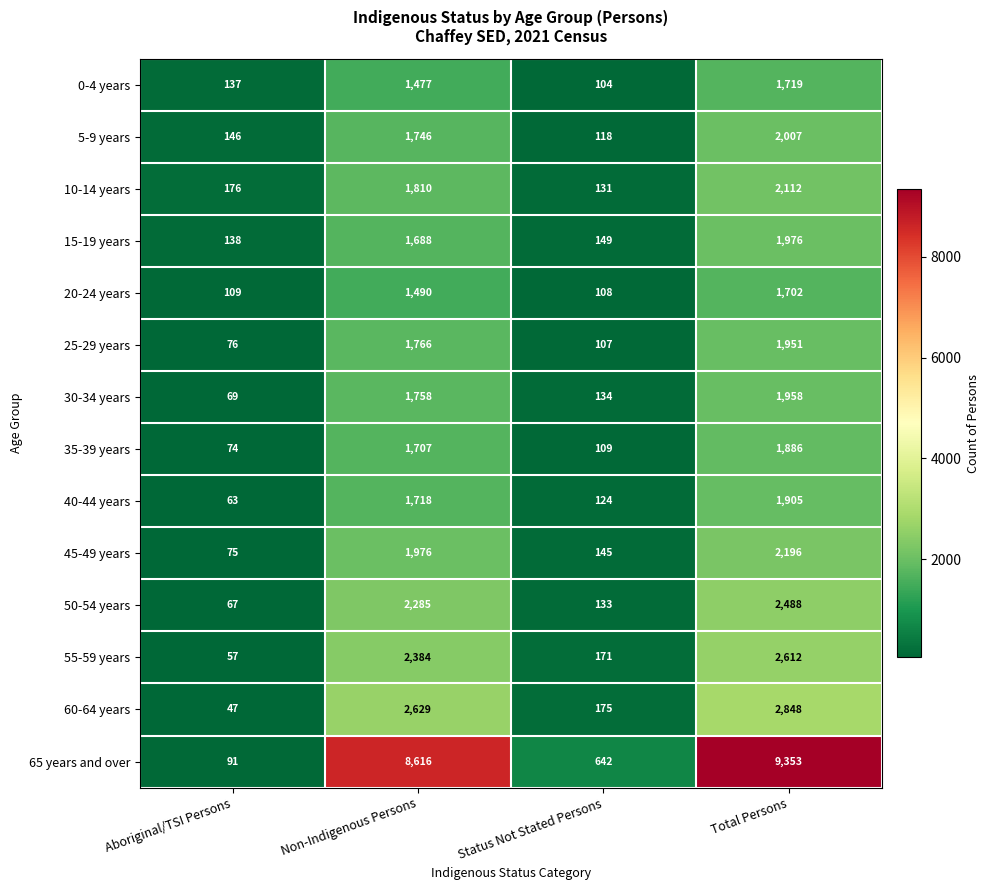

How many series are shown in this chart?

14